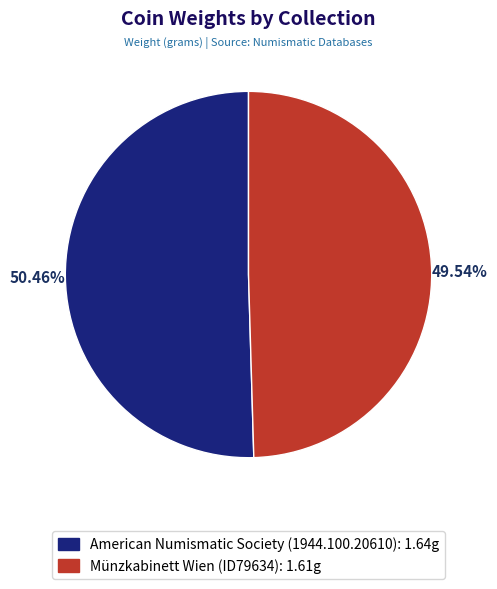

What portion of the pie excludes Münzkabinett Wien (ID79634)?

50.5%